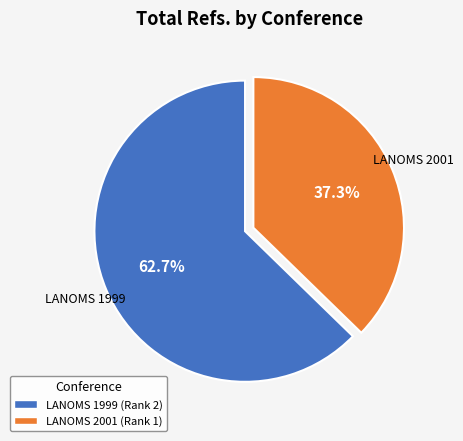

Is there any slice that represents more than half of the pie?

Yes